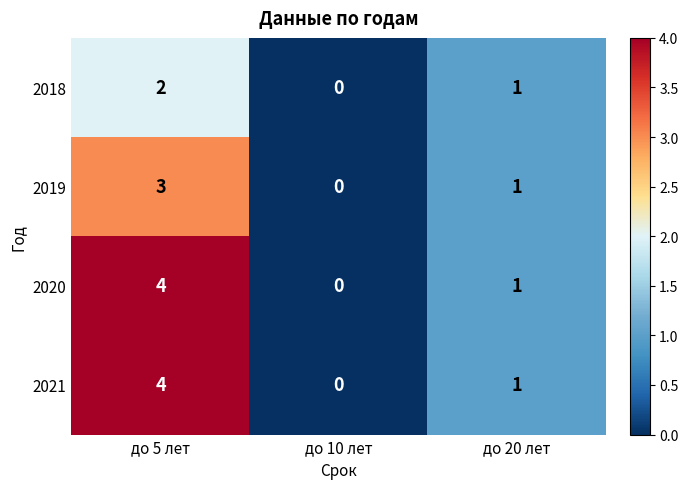

Reading right to left, what are all the values shown in this chart?

2018: 1	0	2
2019: 1	0	3
2020: 1	0	4
2021: 1	0	4